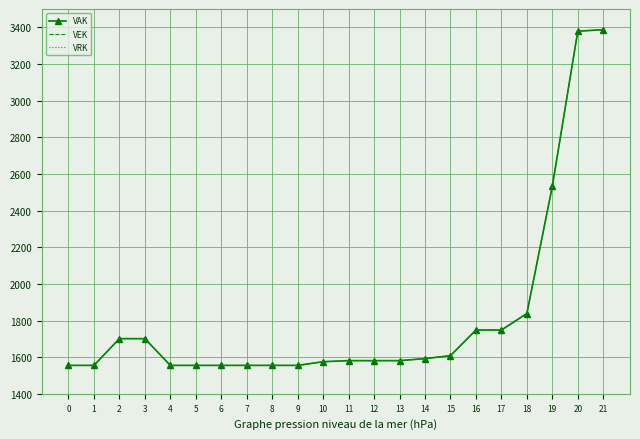

True or false: VEK has a value of 727 at 12.

False